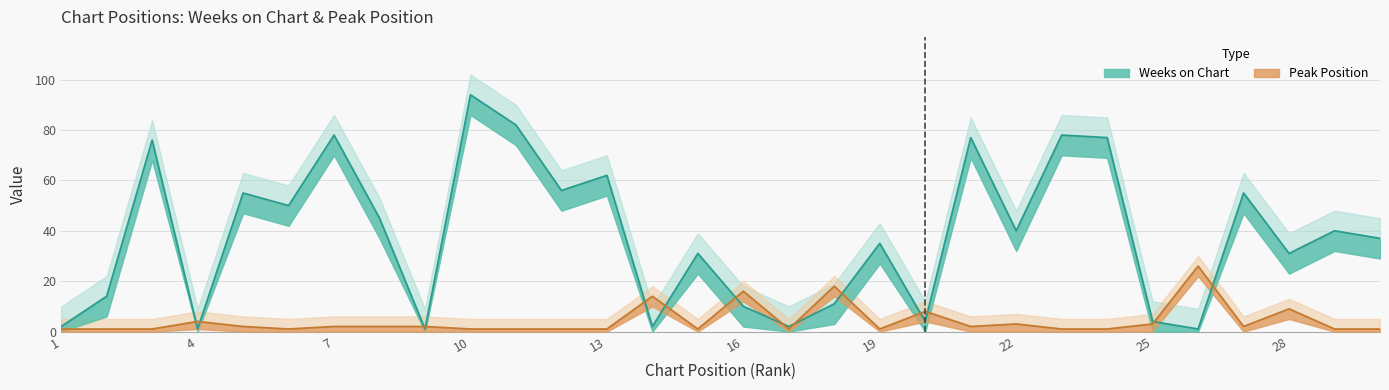

Reading right to left, list all the values displayed in this chart.

Weeks on Chart: 30=37	29=40	28=31	27=55	26=1	25=4	24=77	23=78	22=40	21=77	20=4	19=35	18=11	17=2	16=10	15=31	14=2	13=62	12=56	11=82	10=94	9=1	8=45	7=78	6=50	5=55	4=1	3=76	2=14	1=2
Peak Position: 30=1	29=1	28=9	27=2	26=26	25=3	24=1	23=1	22=3	21=2	20=8	19=1	18=18	17=1	16=16	15=1	14=14	13=1	12=1	11=1	10=1	9=2	8=2	7=2	6=1	5=2	4=4	3=1	2=1	1=1